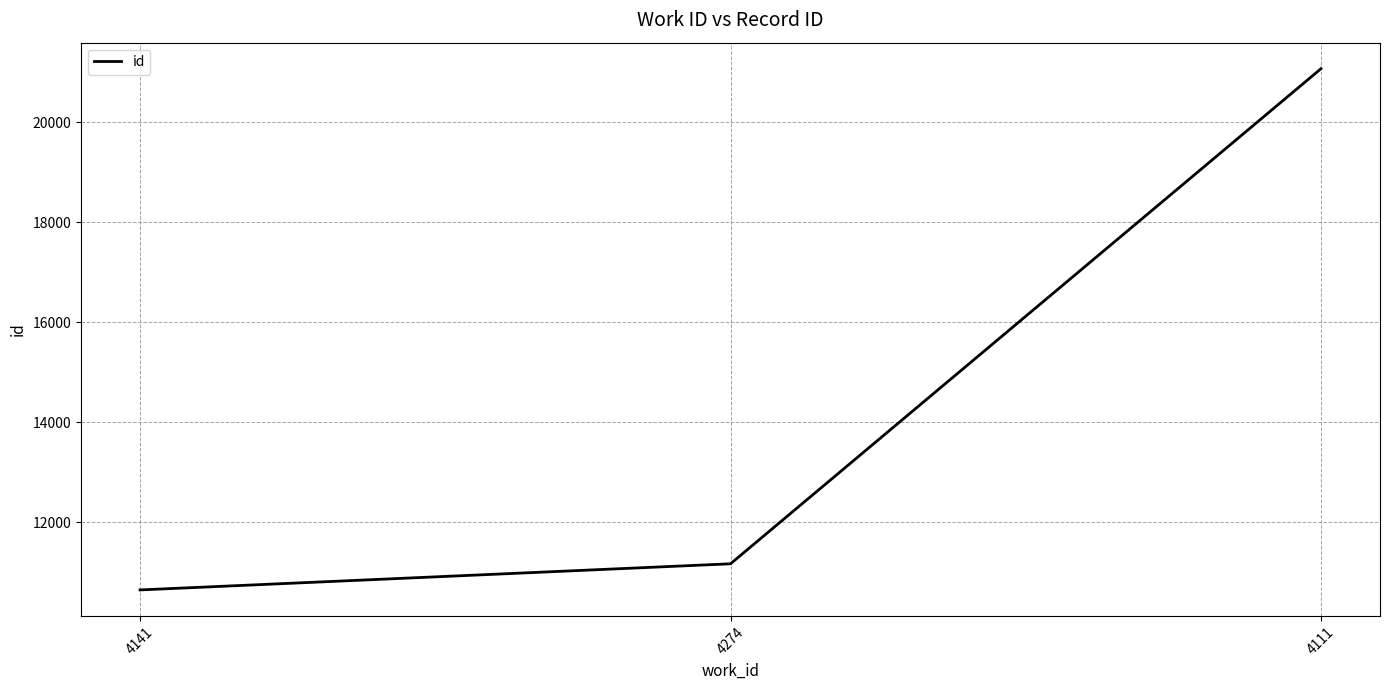

What is the smallest value displayed?

10648